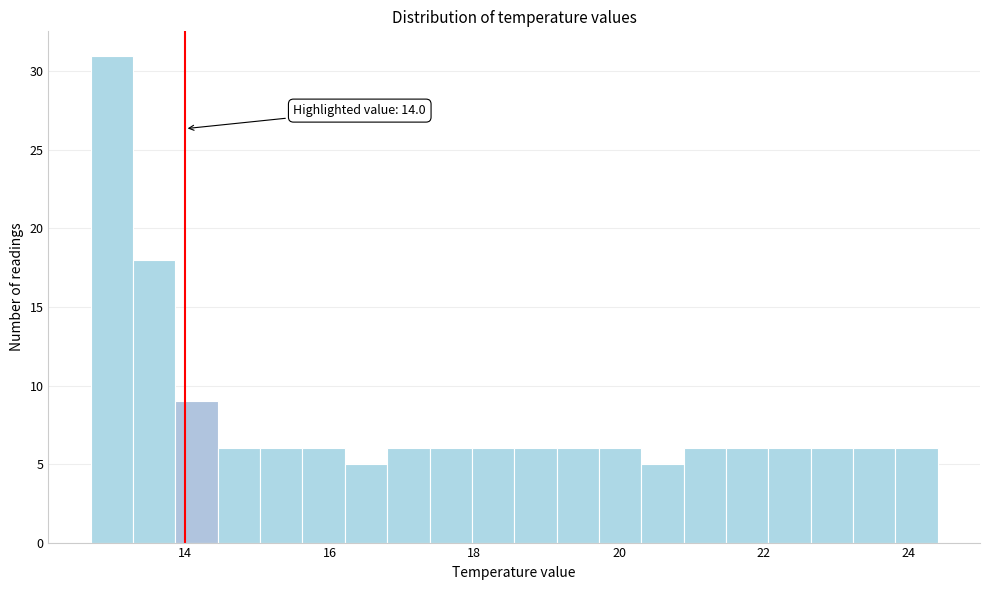

Read against the x-axis, roughly where is the centre of the tallest bar?

13.0